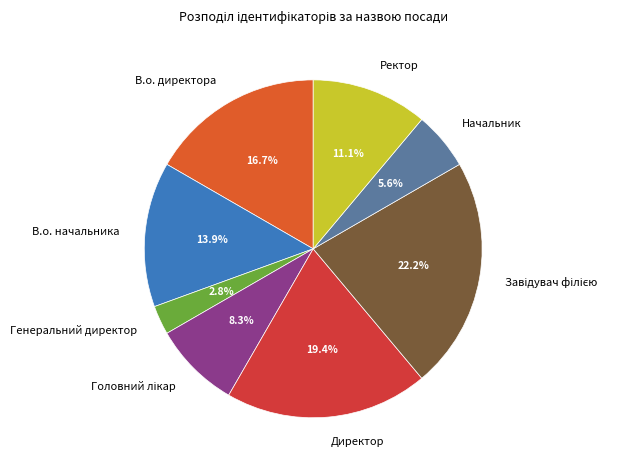

Which has a higher value, Начальник or Директор?

Директор